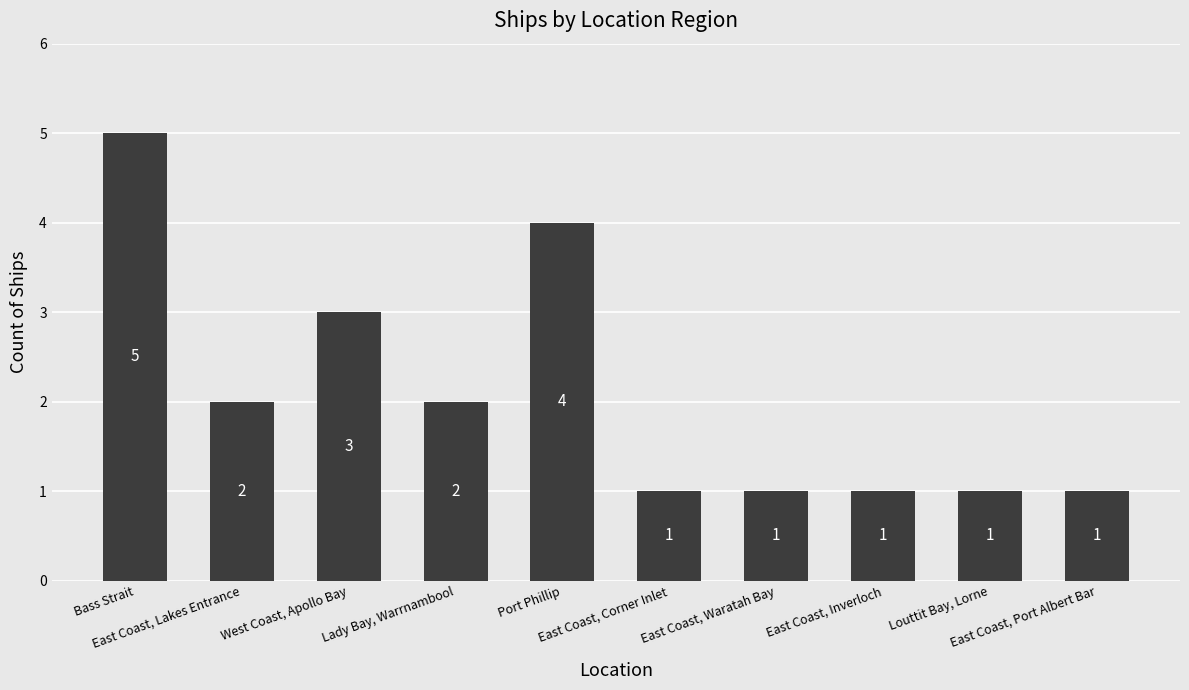

What is the difference between the values at Bass Strait and Lady Bay, Warrnambool?

3